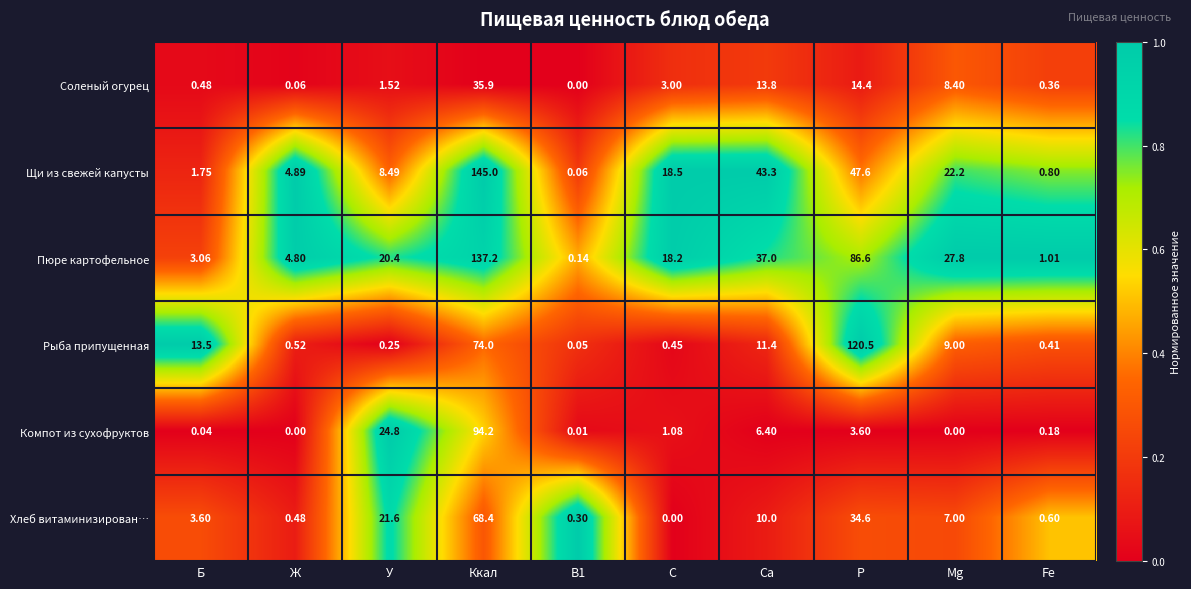

At which category is the sum across all series the highest?

Ккал